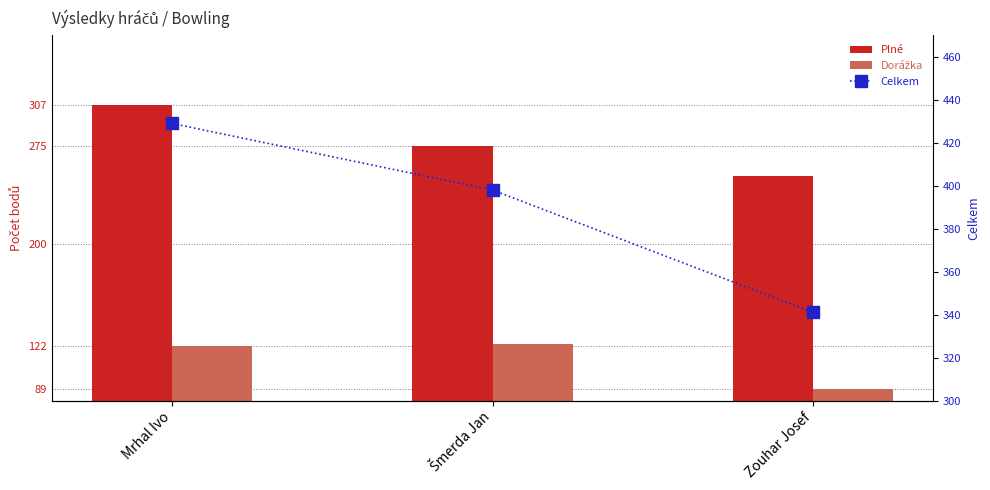

Is it true that Celkem equals 656 at Mrhal Ivo?

False